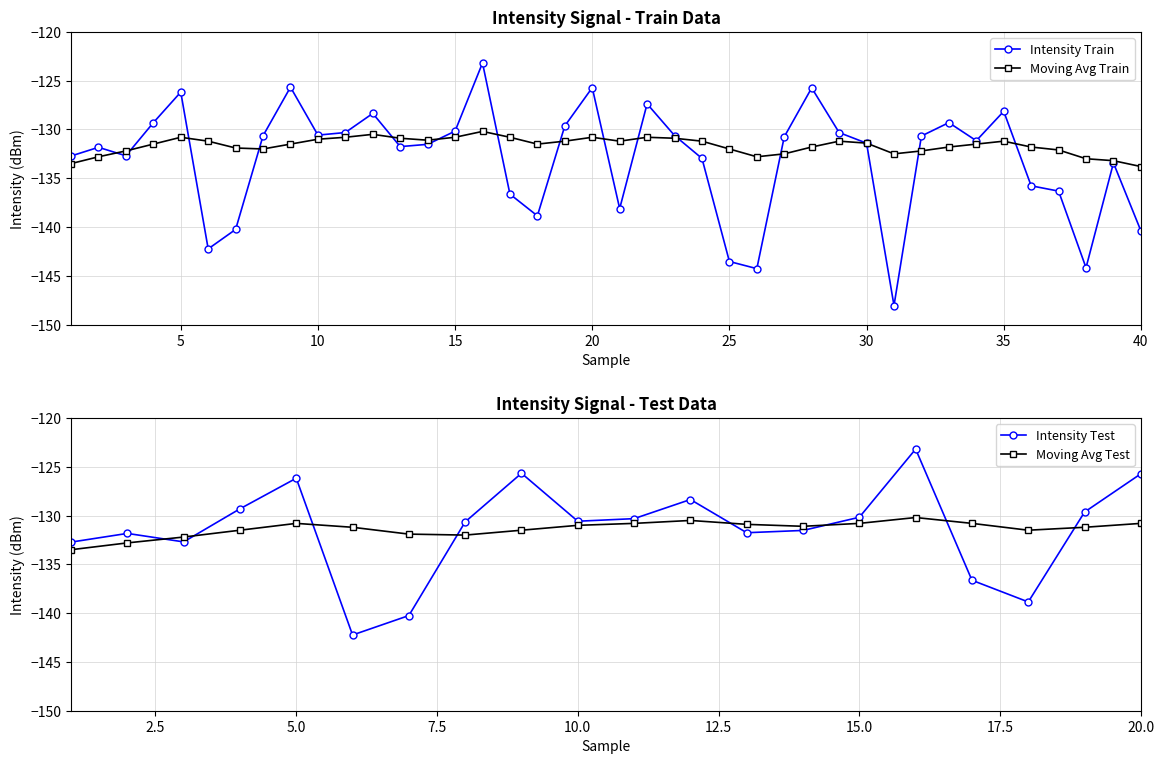

True or false: Intensity Train has more than 0 interior local peaks.

True